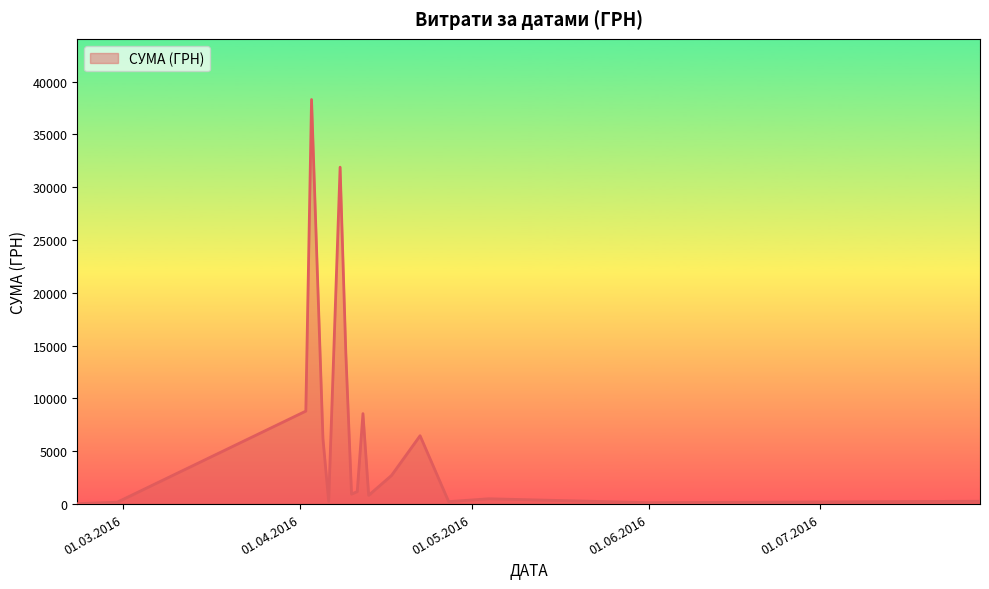

What is the difference between the maximum and minimum values?

38264.5